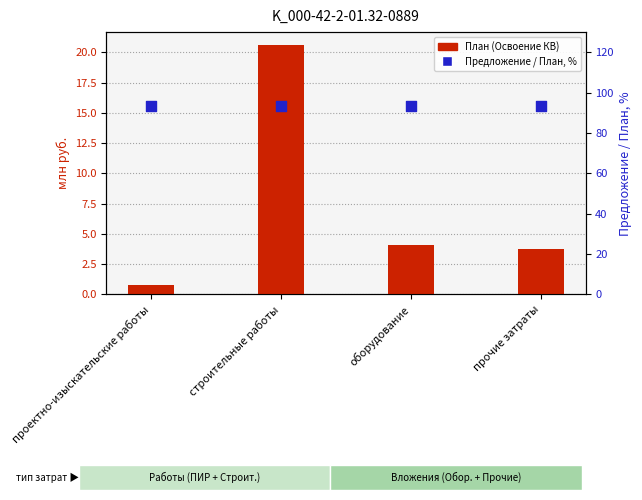

What are all the series names shown in the legend?

План (Освоение КВ), Предложение / План, %